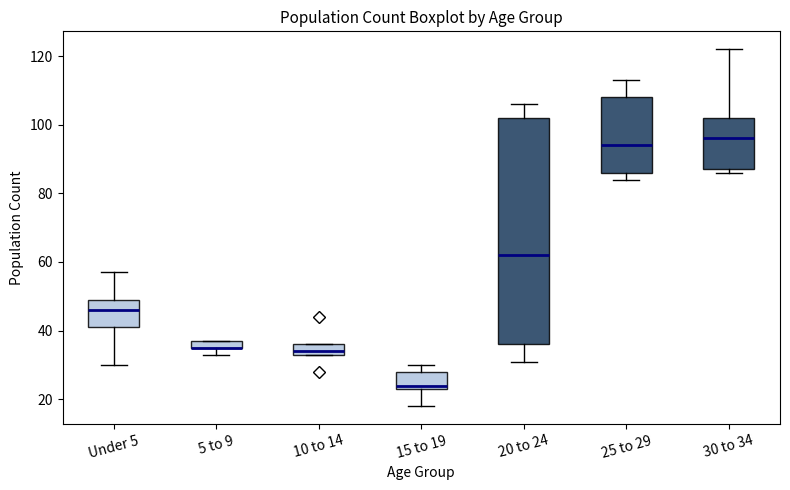

Where does the upper whisker of the box for 30 to 34 end on the y-axis? The values are not printed on the chart, so give them approximately, as read against the axis.

122